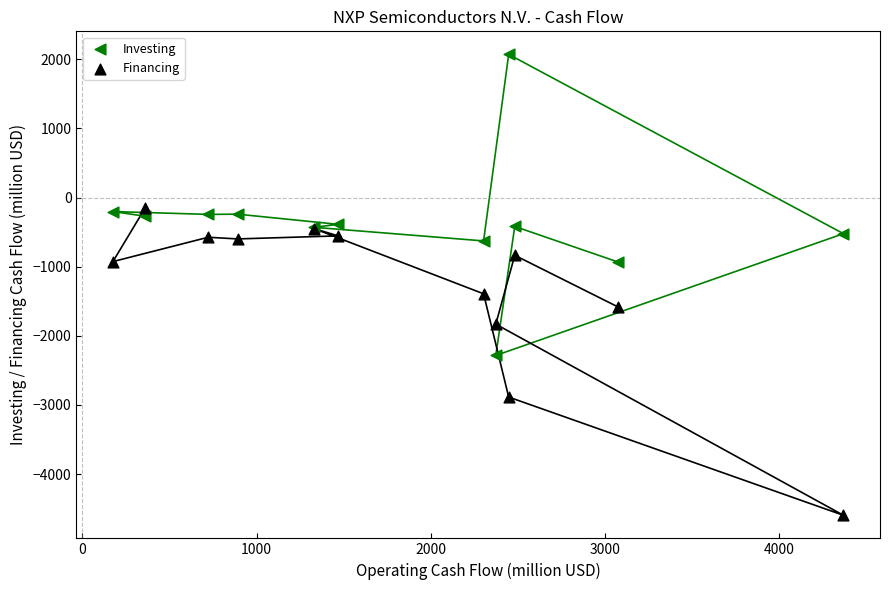

Which series reaches the maximum Y coordinate?

Investing